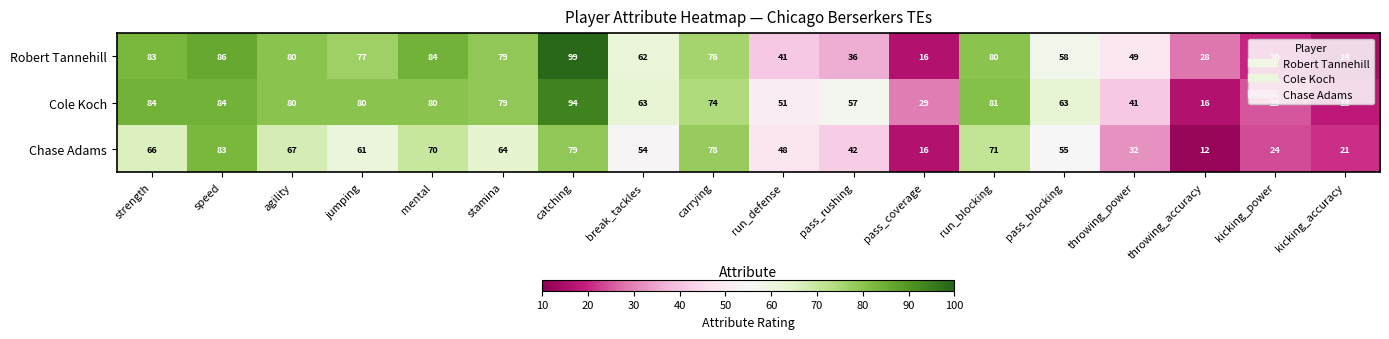

List the series in order of their overall mean, lowest first.

Chase Adams, Robert Tannehill, Cole Koch